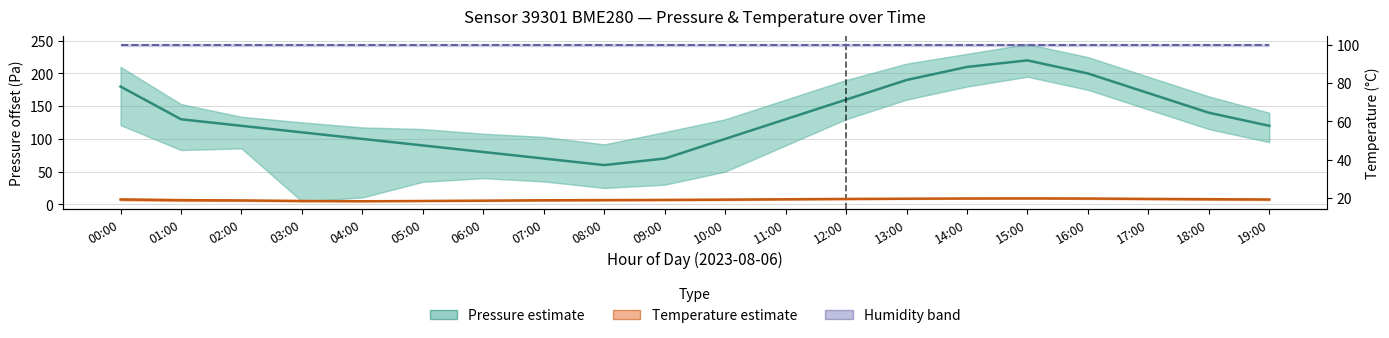

What position from the left is 09:00?

10